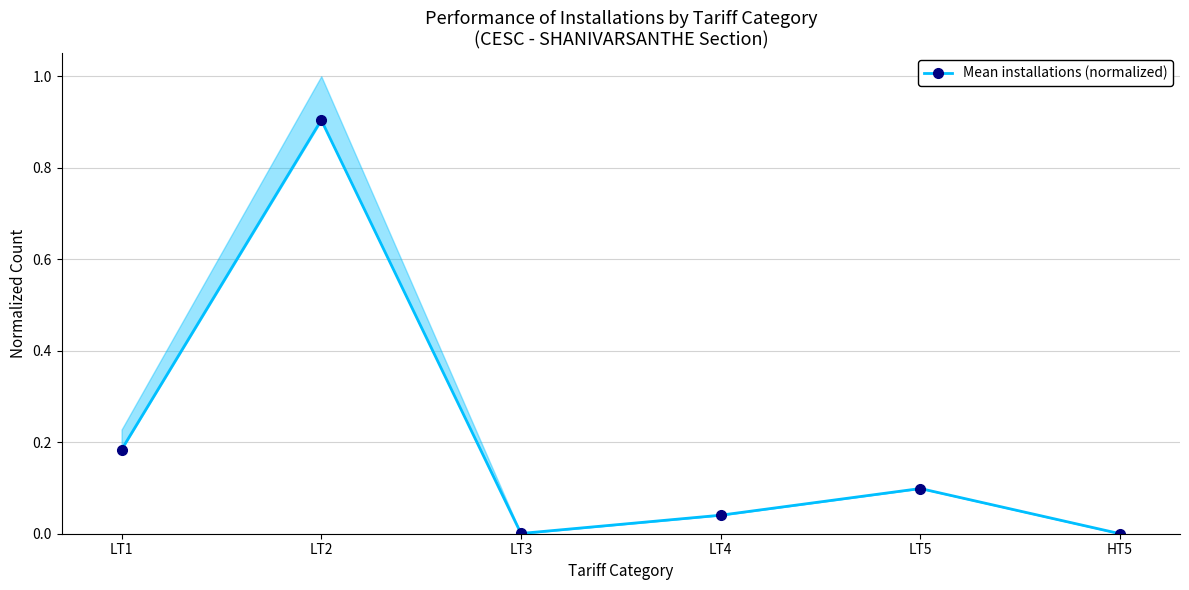

The value at LT2 is 1.2. True or false?

False